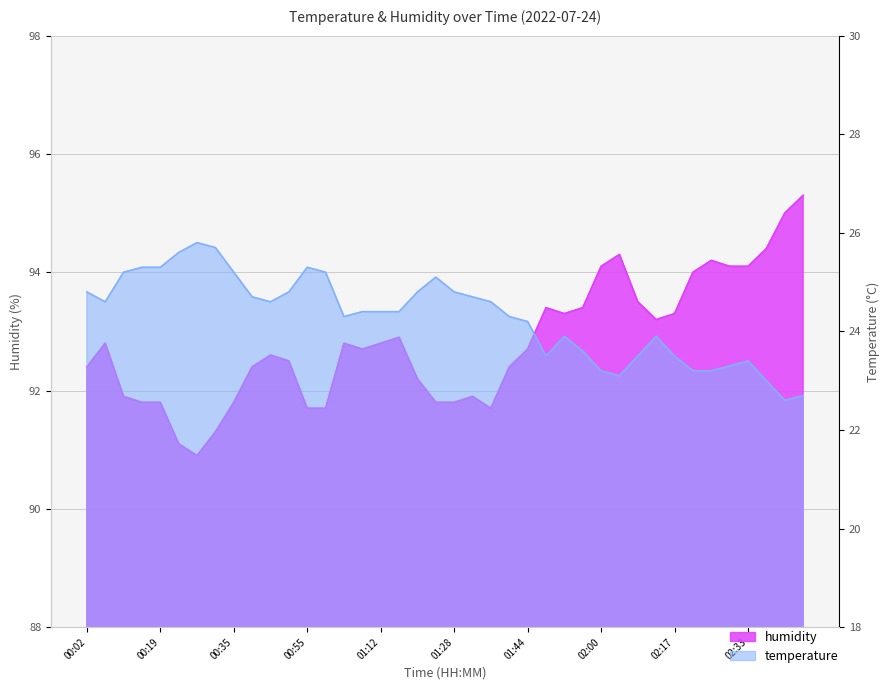

The temperature series shows 38.4 at 02:33. True or false?

False